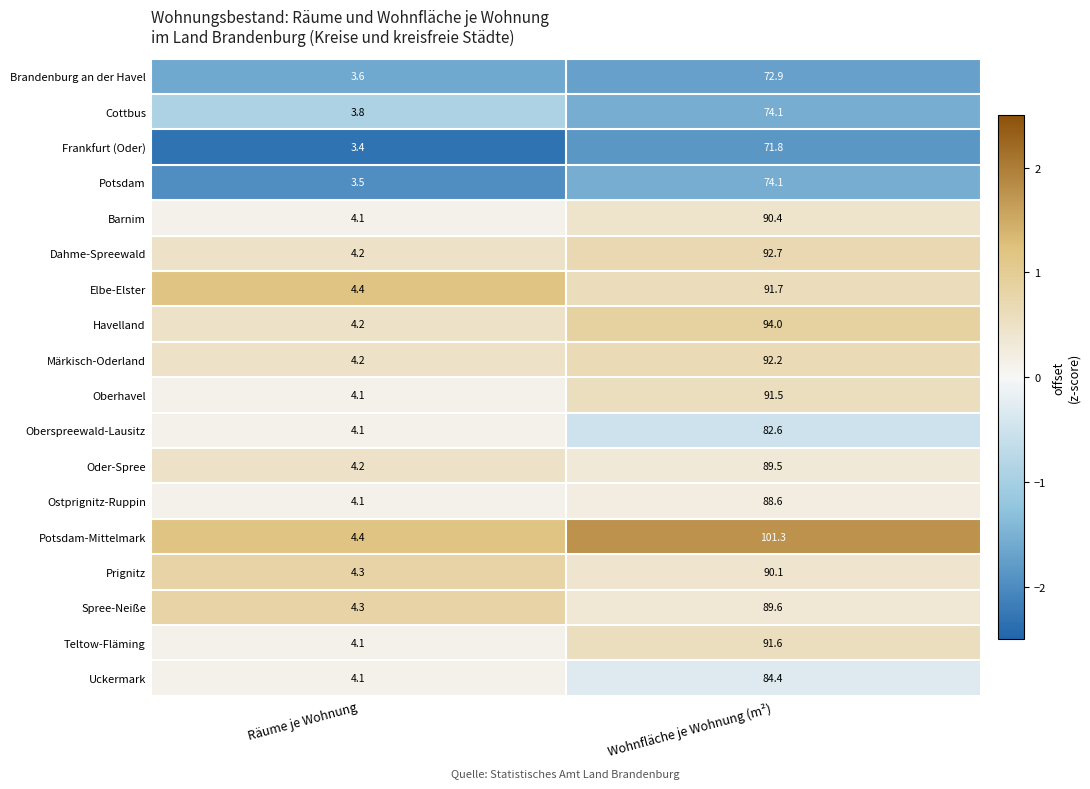

Which label corresponds to the smallest value in the chart?

Räume je Wohnung